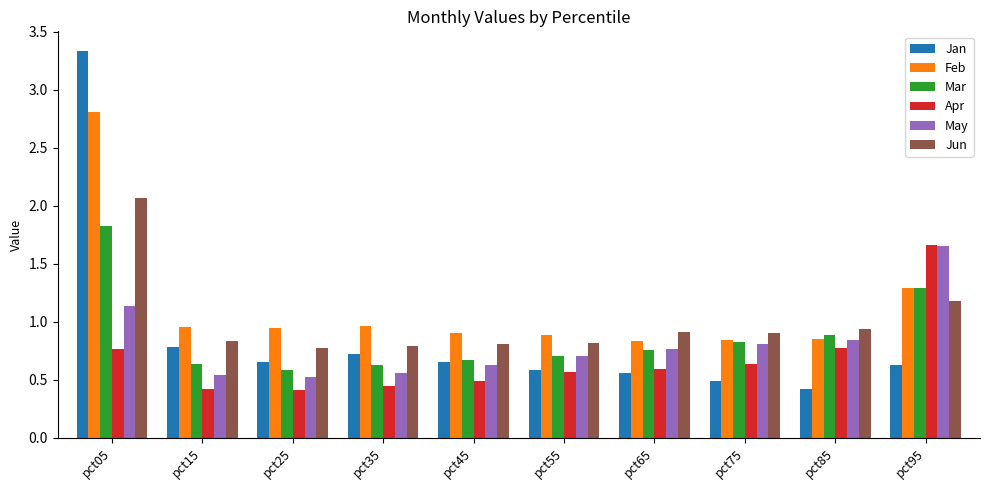

What is the difference between the second highest and second lowest values in the Apr series?

0.3